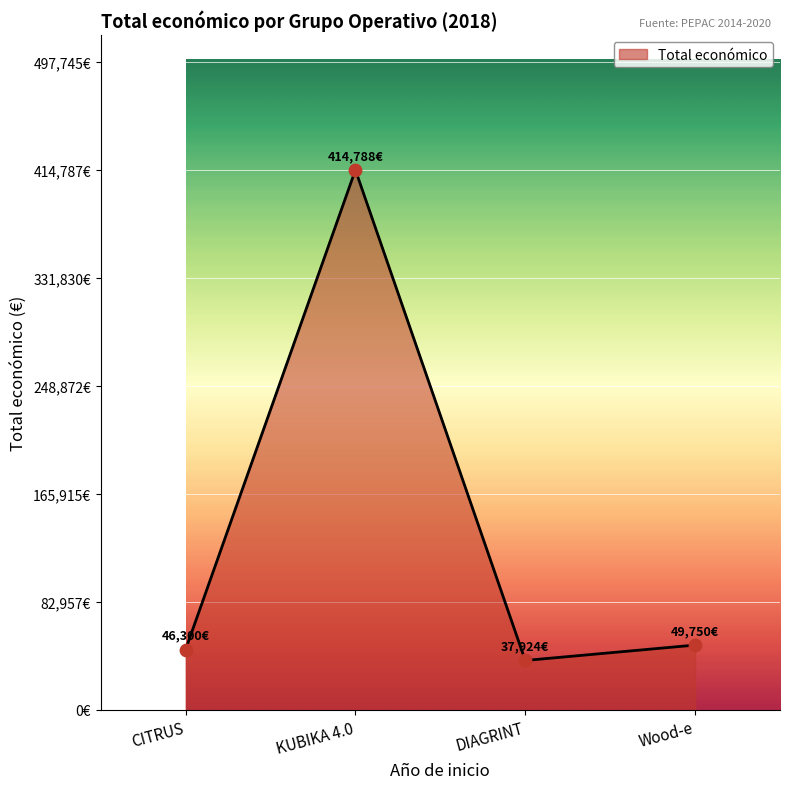

What is the ratio of the value at Wood-e to the value at KUBIKA 4.0?

0.1